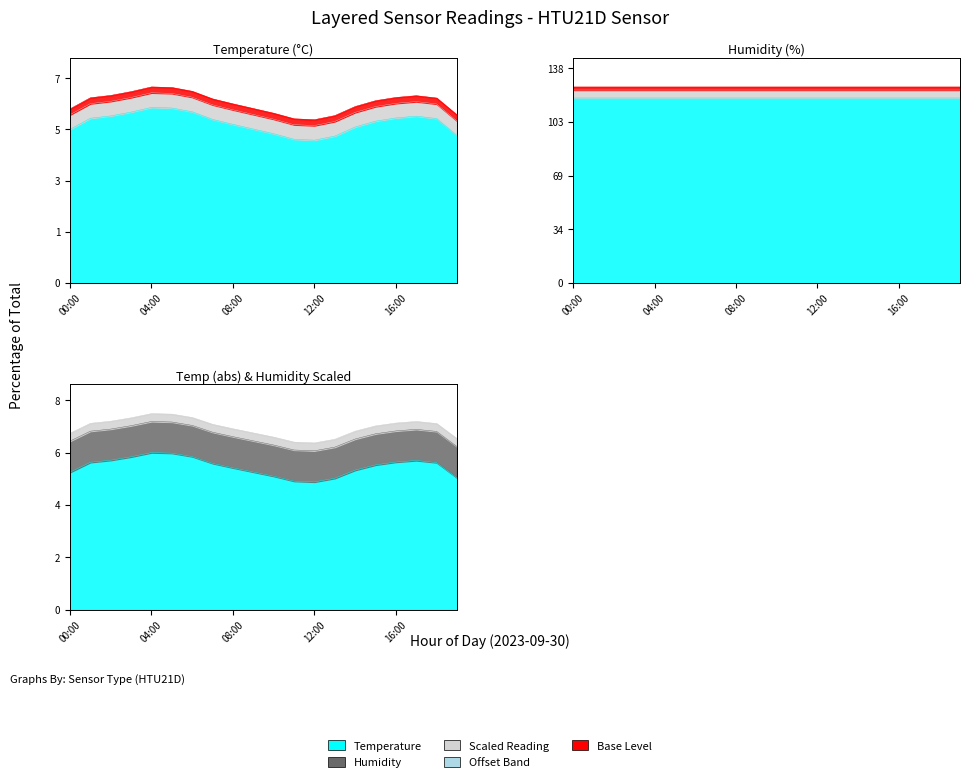

List the labels in order of value, smallest first.

12:00, 11:00, 13:00, 19:00, 10:00, 00:00, 09:00, 14:00, 08:00, 15:00, 07:00, 18:00, 01:00, 16:00, 17:00, 02:00, 03:00, 06:00, 05:00, 04:00